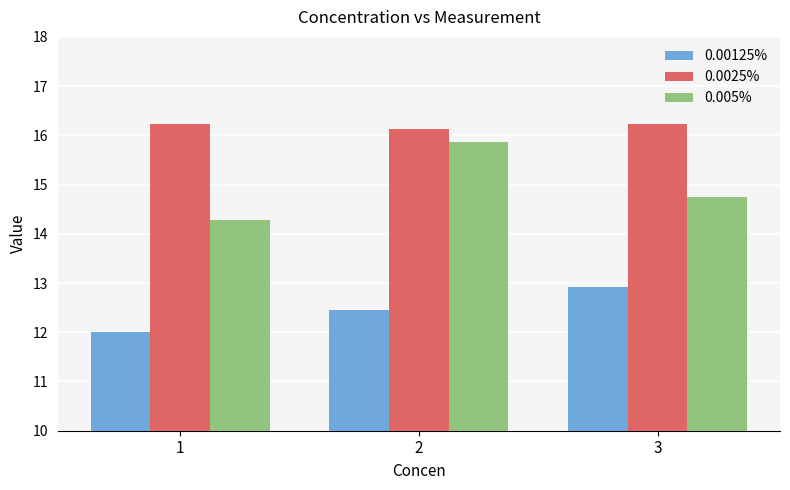

The value of 0.005% at 3 is 14.8. True or false?

True